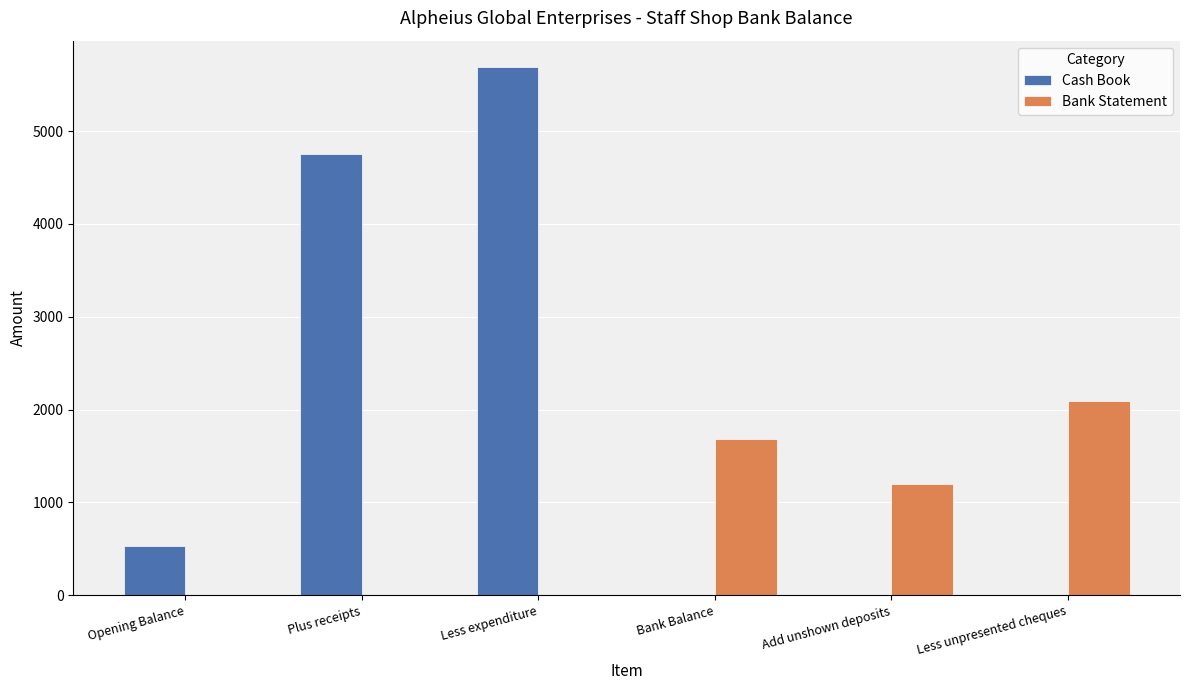

What is the sum of the Bank Statement values at Bank Balance and Add unshown deposits?

2882.6